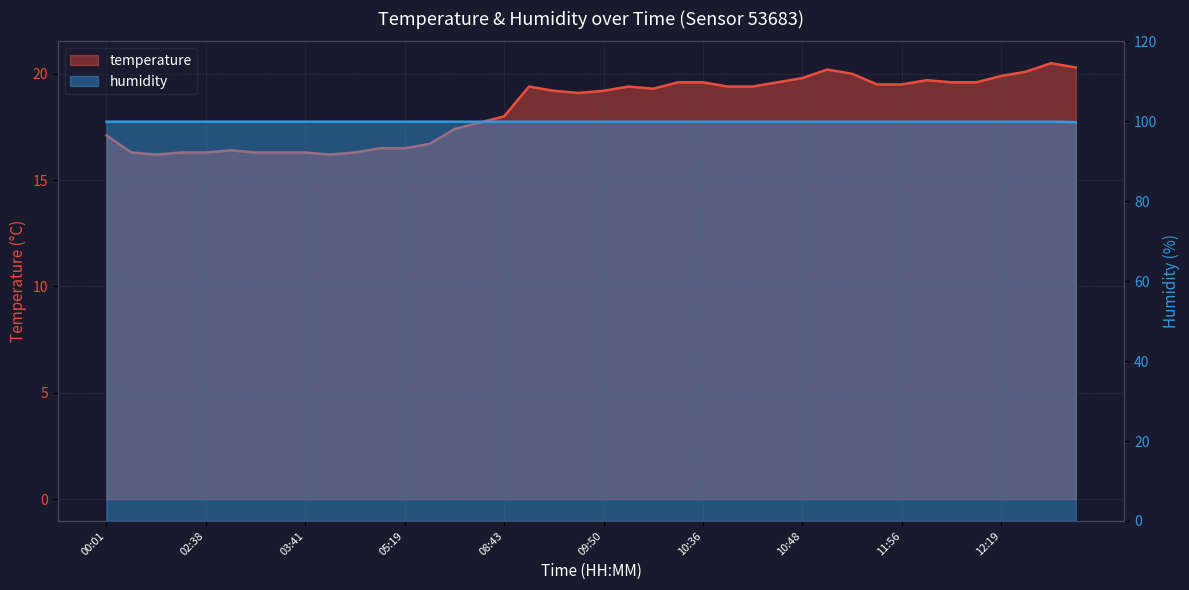

Rank the categories by temperature value from highest to lowest.

12:59, 13:12, 11:19, 12:24, 11:27, 12:19, 10:48, 12:03, 10:15, 10:36, 10:45, 12:08, 12:11, 11:45, 11:56, 09:37, 10:00, 10:39, 10:42, 10:07, 09:42, 09:50, 09:45, 08:43, 08:19, 08:16, 00:01, 07:12, 04:40, 05:19, 02:54, 00:47, 02:00, 02:38, 03:16, 03:33, 03:41, 04:27, 01:31, 04:05